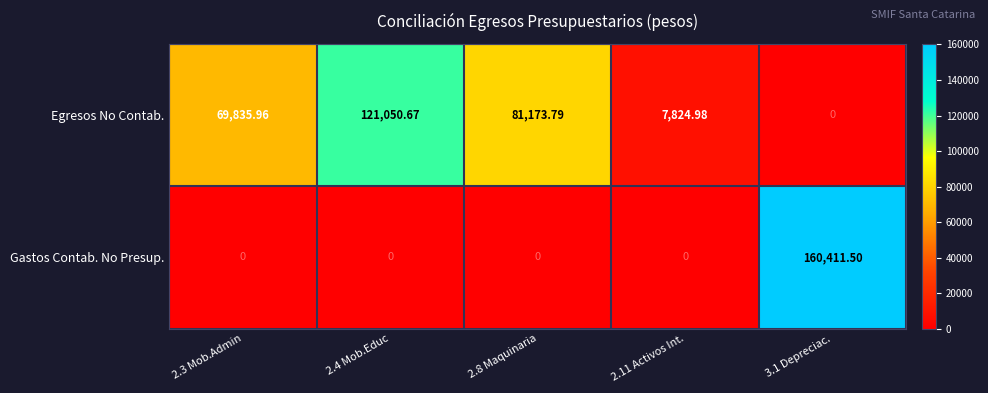

Is the value of Egresos No Contab. at 2.8 Maquinaria greater than the value of Gastos Contab. No Presup. at 2.3 Mob.Admin?

Yes